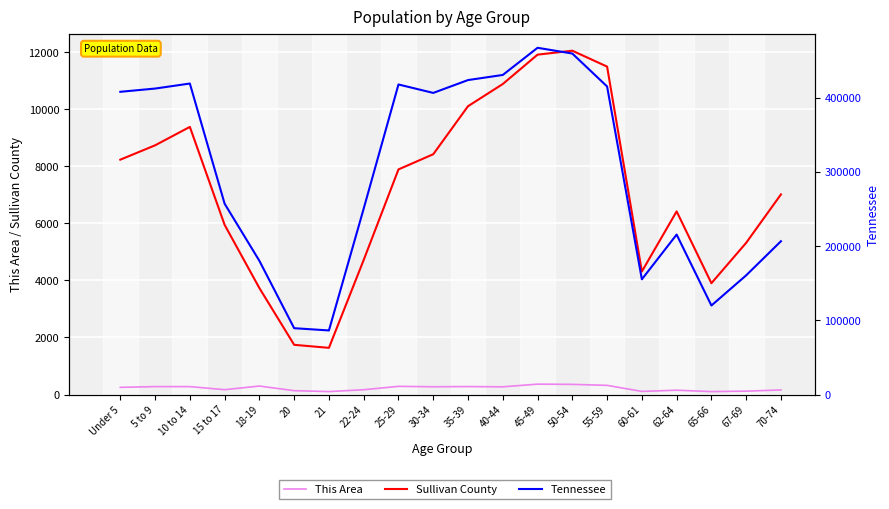

Between 45-49 and 70-74, which is larger?

45-49